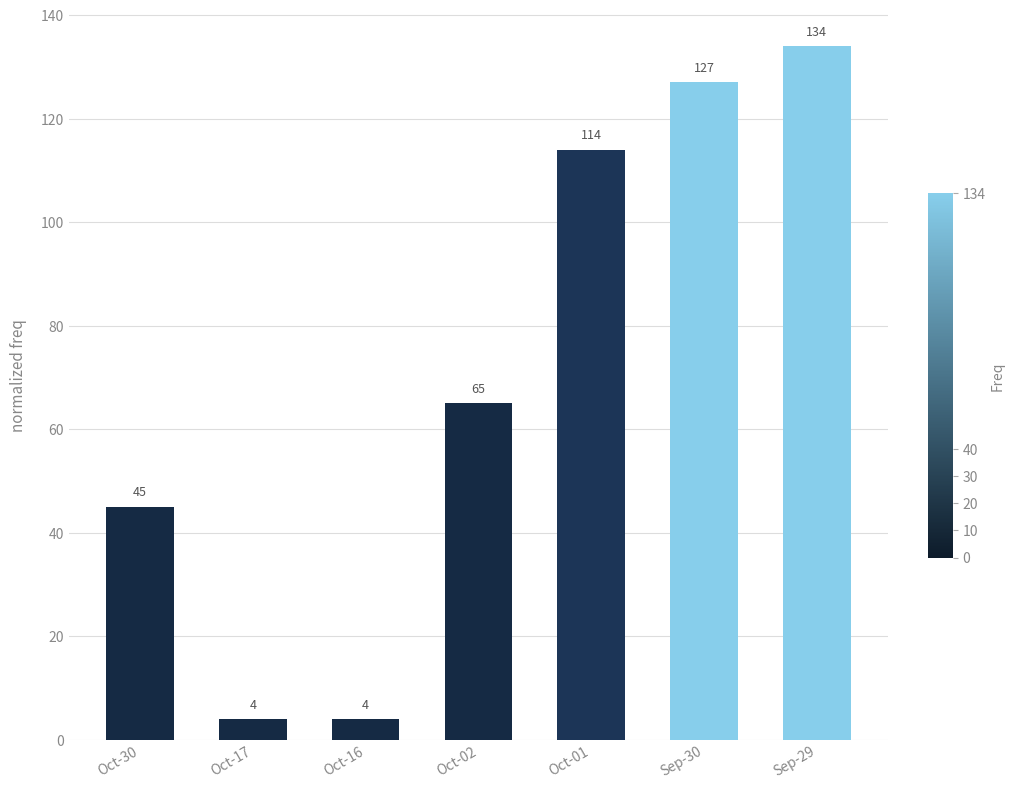

What position from the left is Sep-29?

7